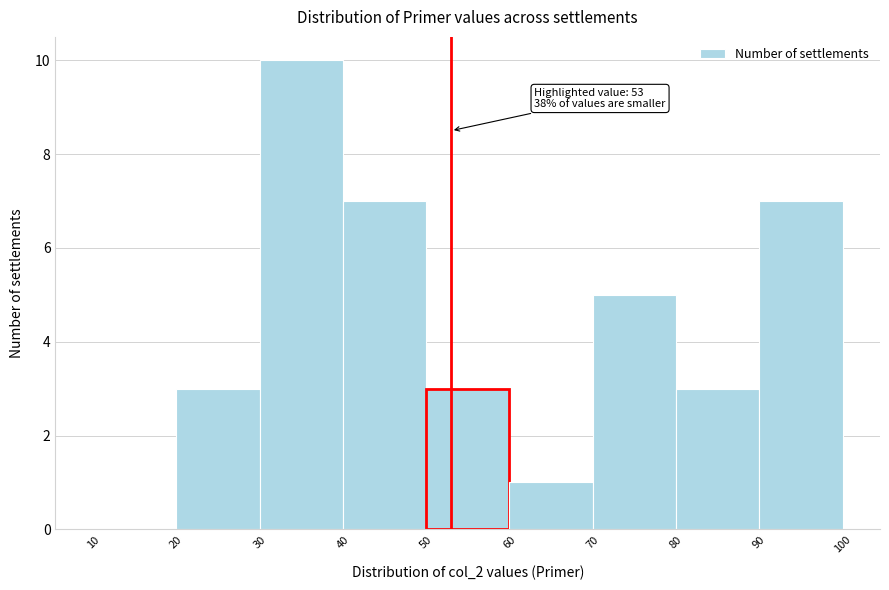

Which range on the x-axis has the tallest bar?

30 to 40